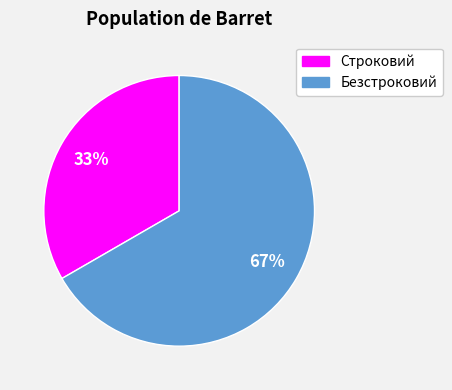

To the nearest percent, what percentage of the pie is Строковий?

33%